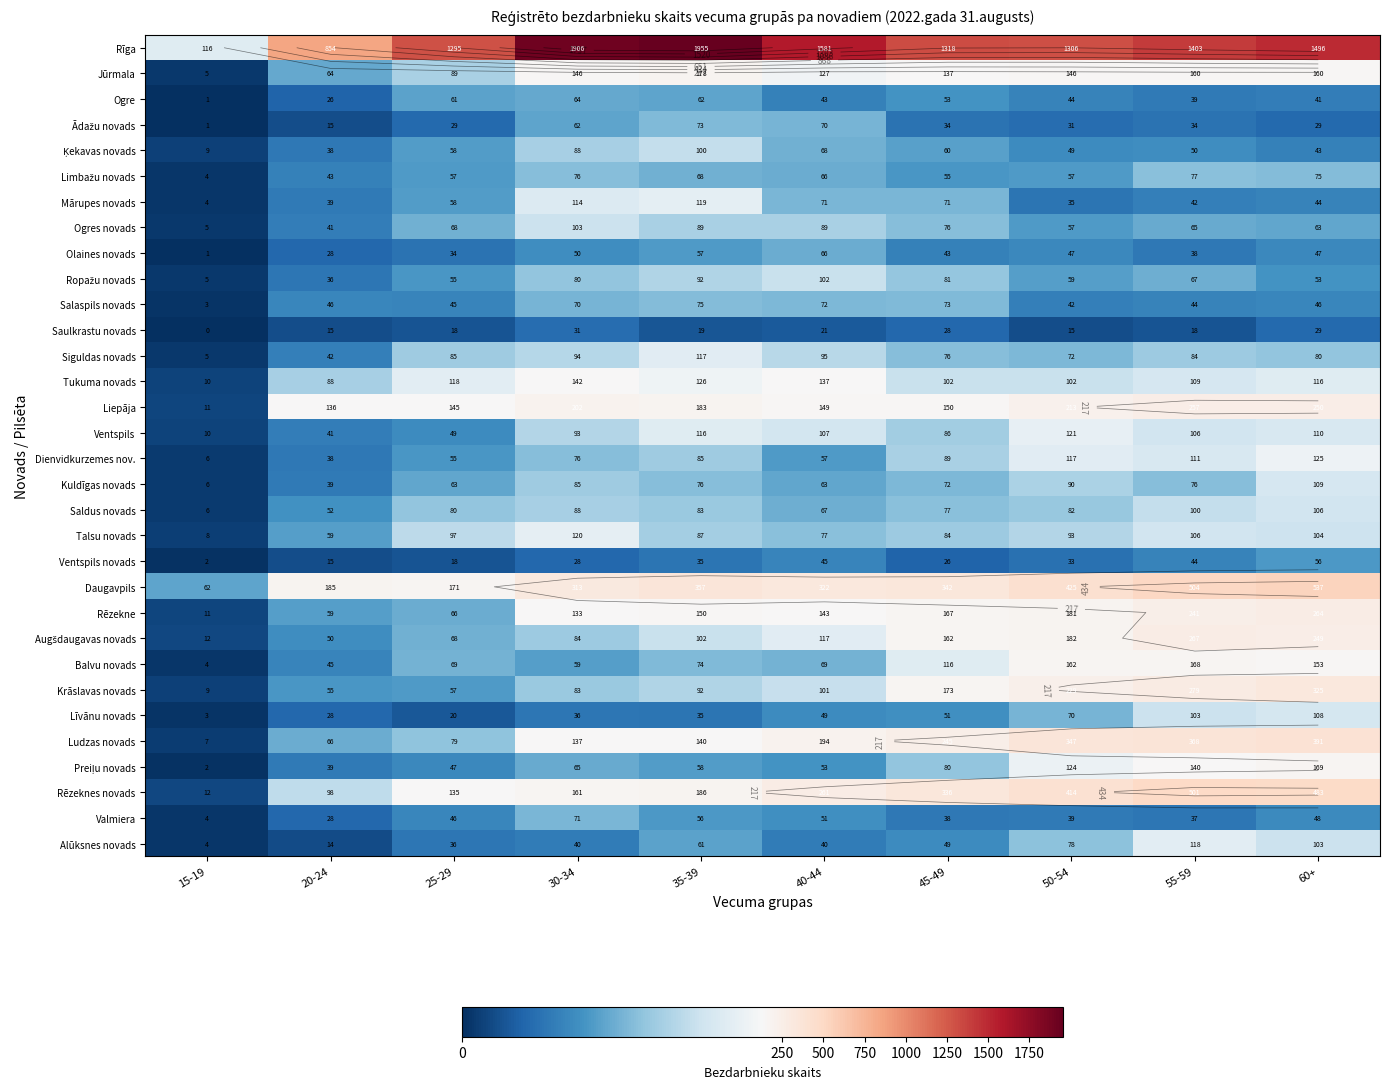

What is the approximate value of Ogres novads at 40-44?

89